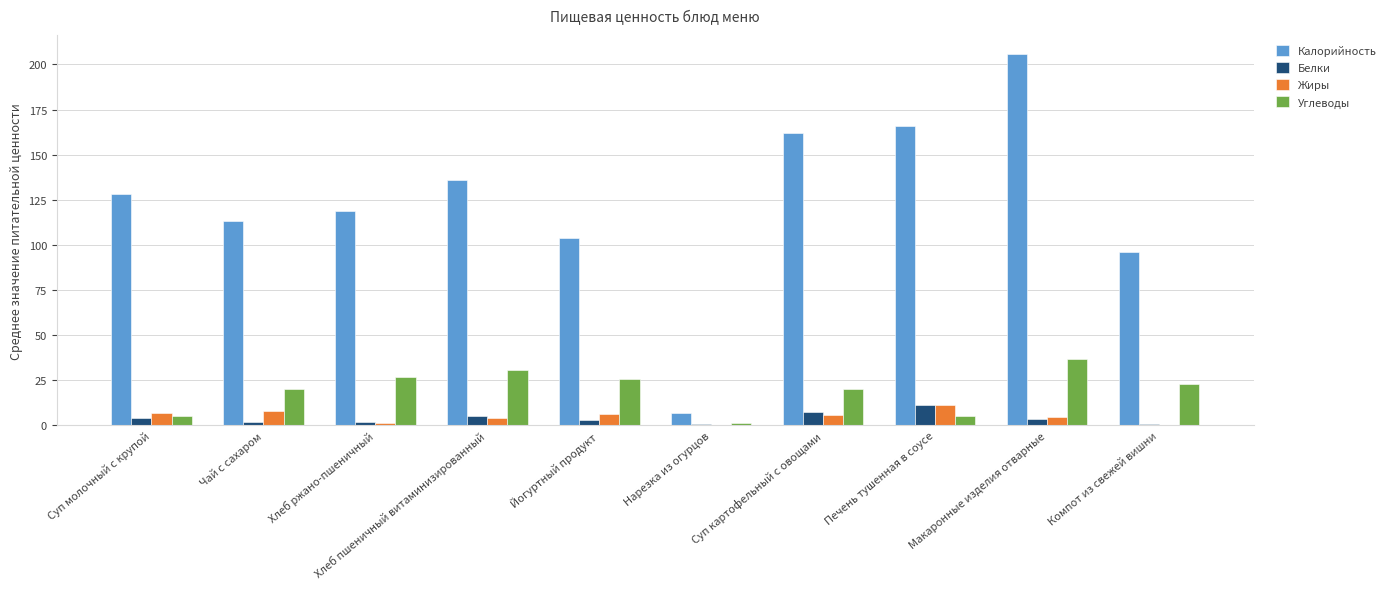

What is the average value of the Углеводы series?

19.4